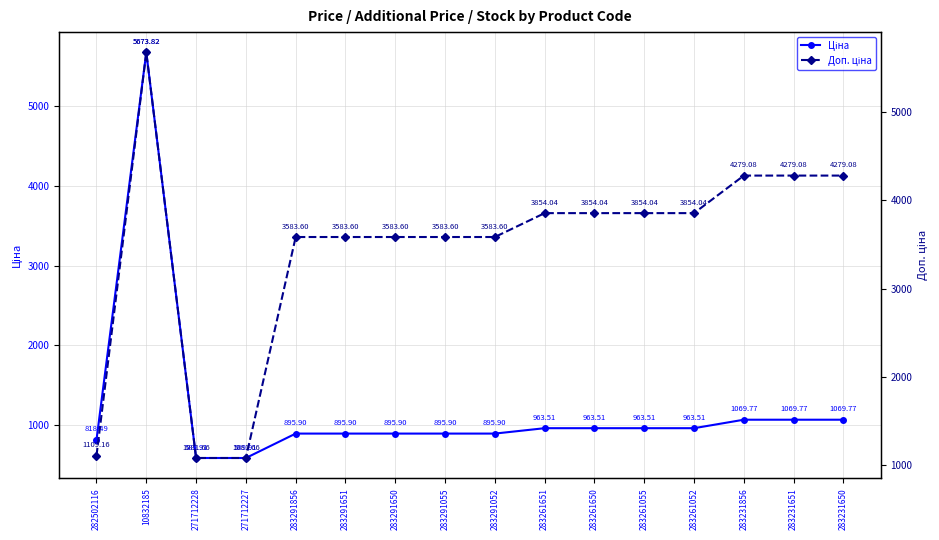

True or false: Доп. ціна and Ціна intersect in this chart.

False